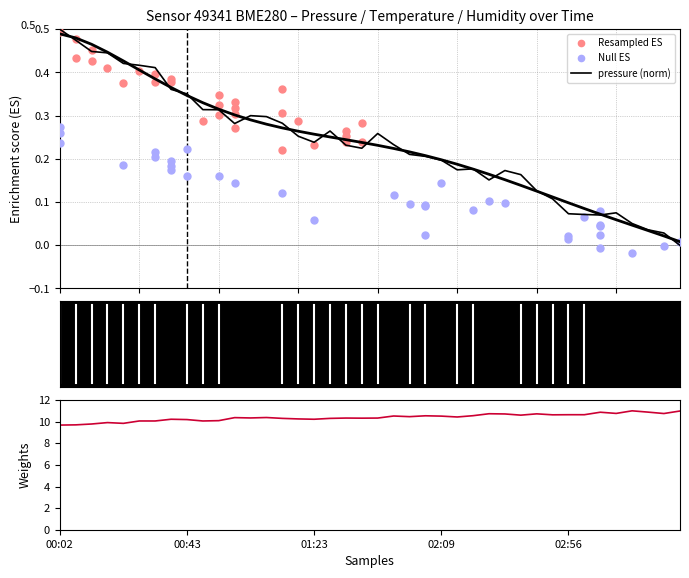

At which category is the sum across all series the highest?

36